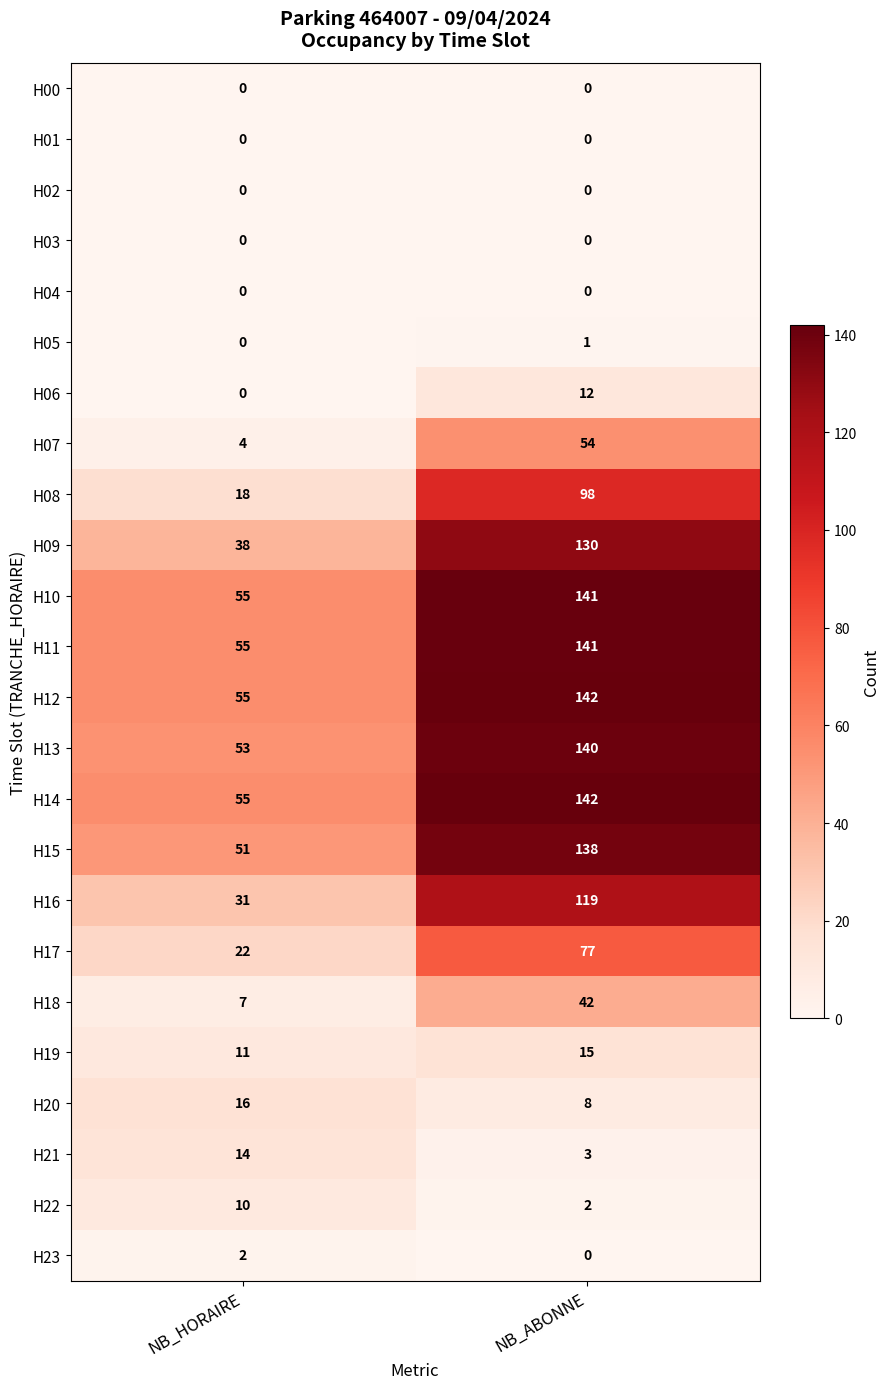

The H09 series shows 130 at NB_ABONNE. True or false?

True